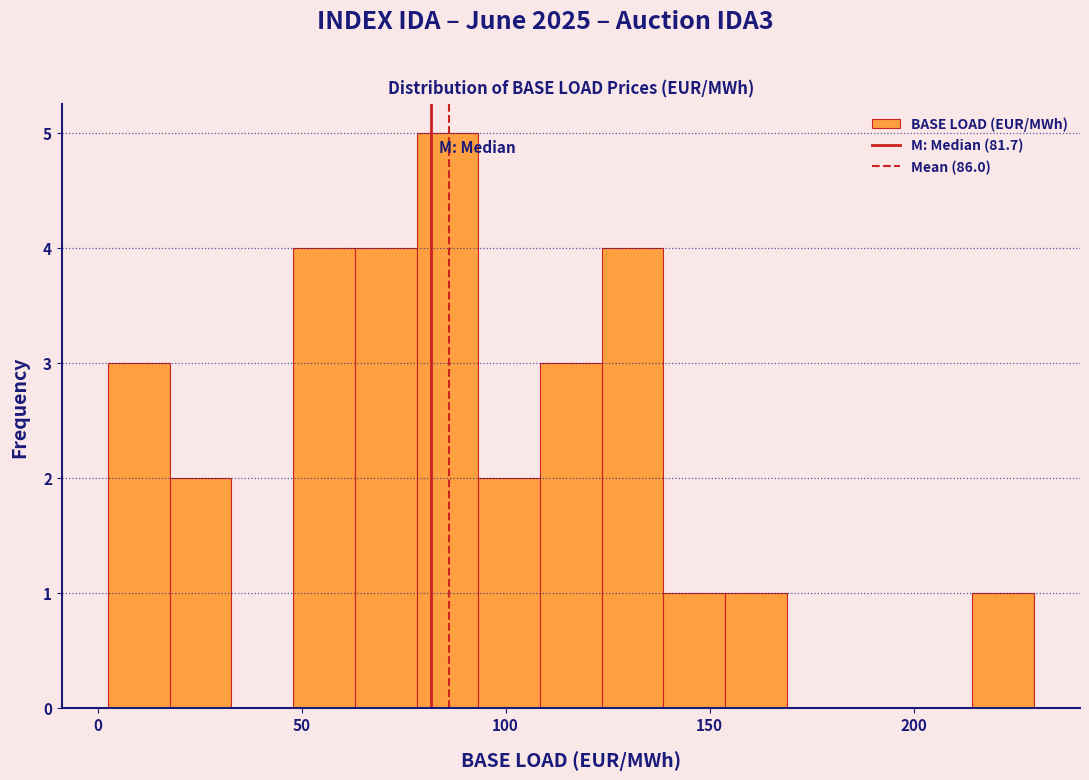

Read against the x-axis, roughly where is the centre of the tallest bar?

85